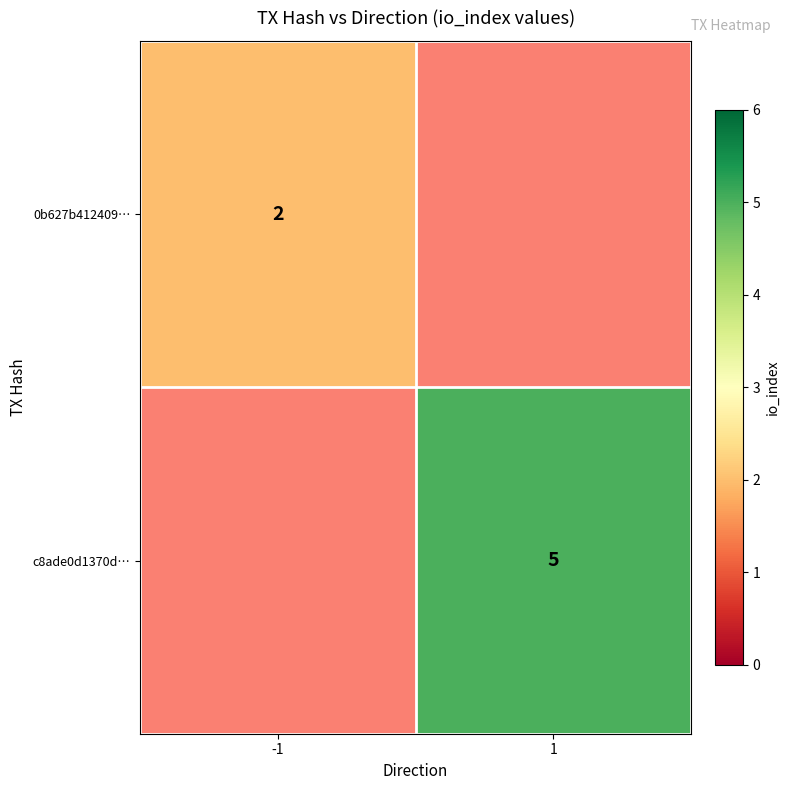

The 0b627b412409… series shows 3 at -1. True or false?

False